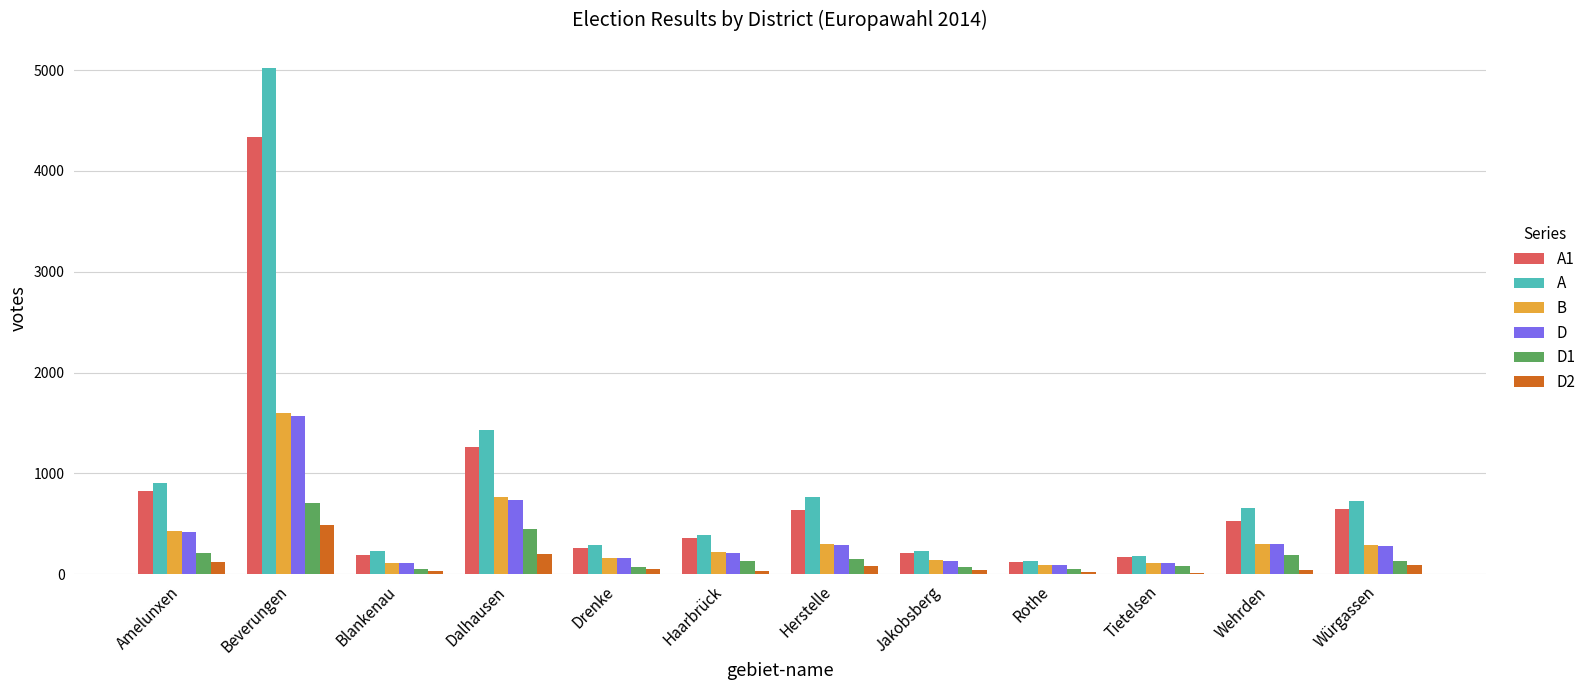

At which category is the sum across all series the highest?

Beverungen